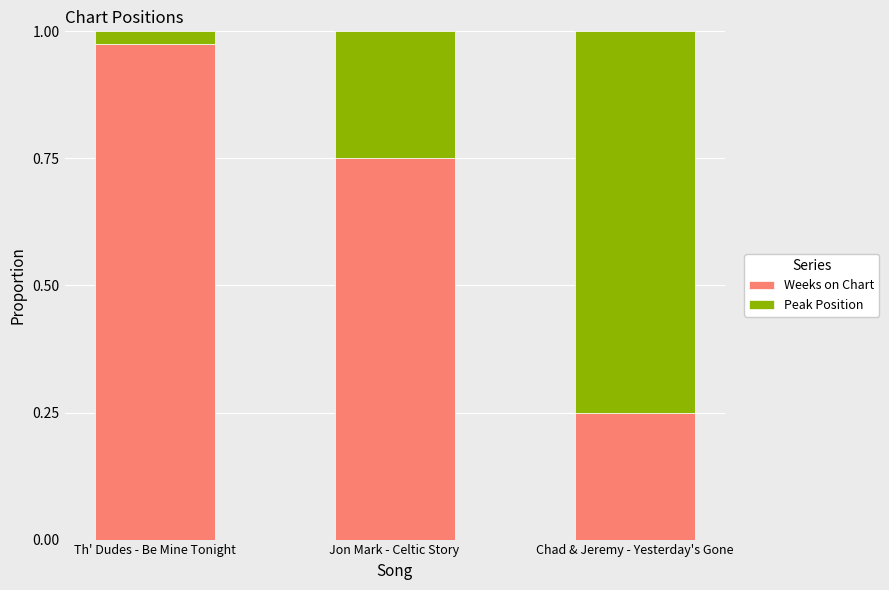

What are all the series names shown in the legend?

Weeks on Chart, Peak Position